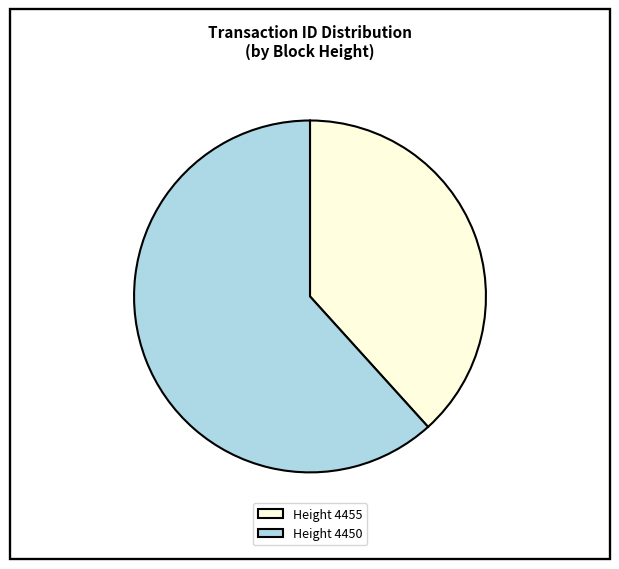

Is it true that Height 4450 is 54% of the pie?

False